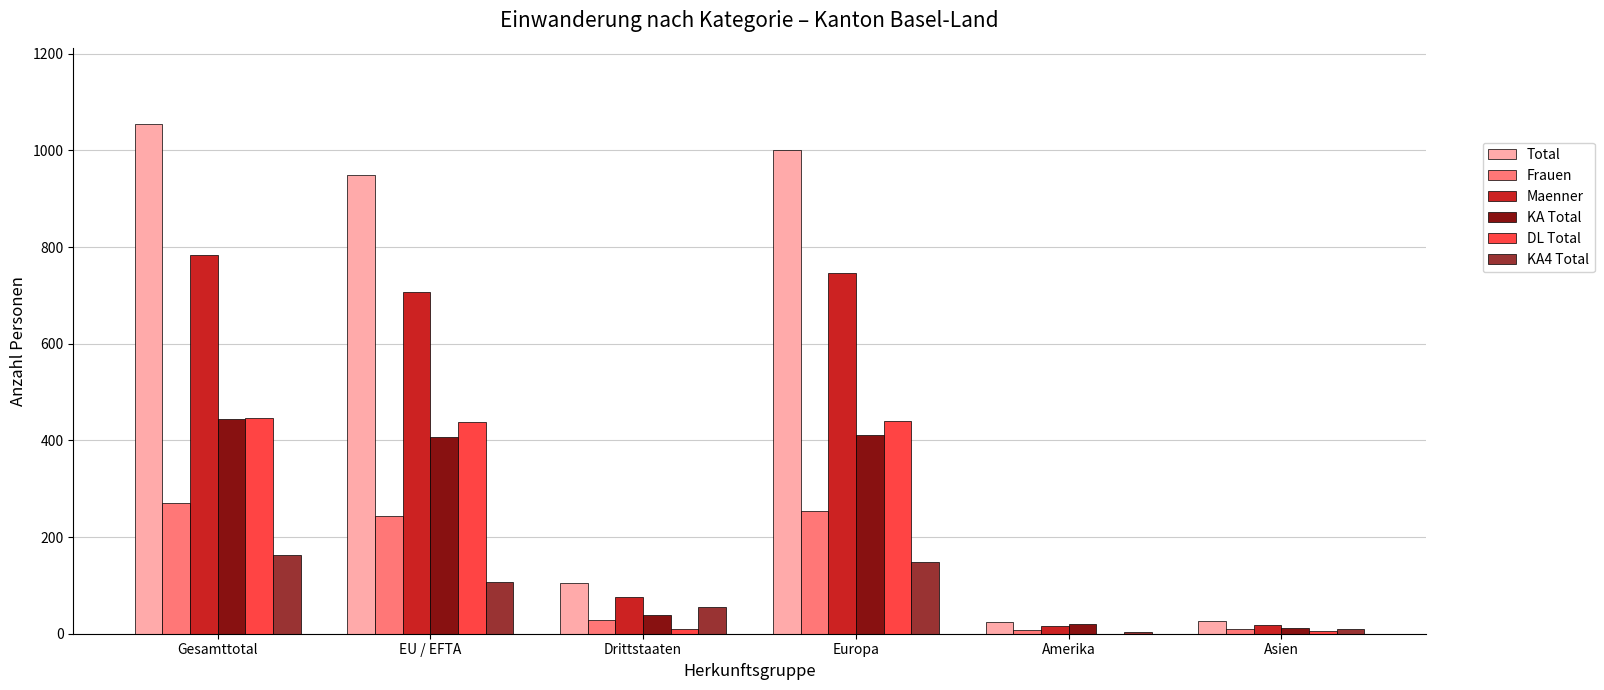

At which label does KA Total first exceed 407?

Gesamttotal